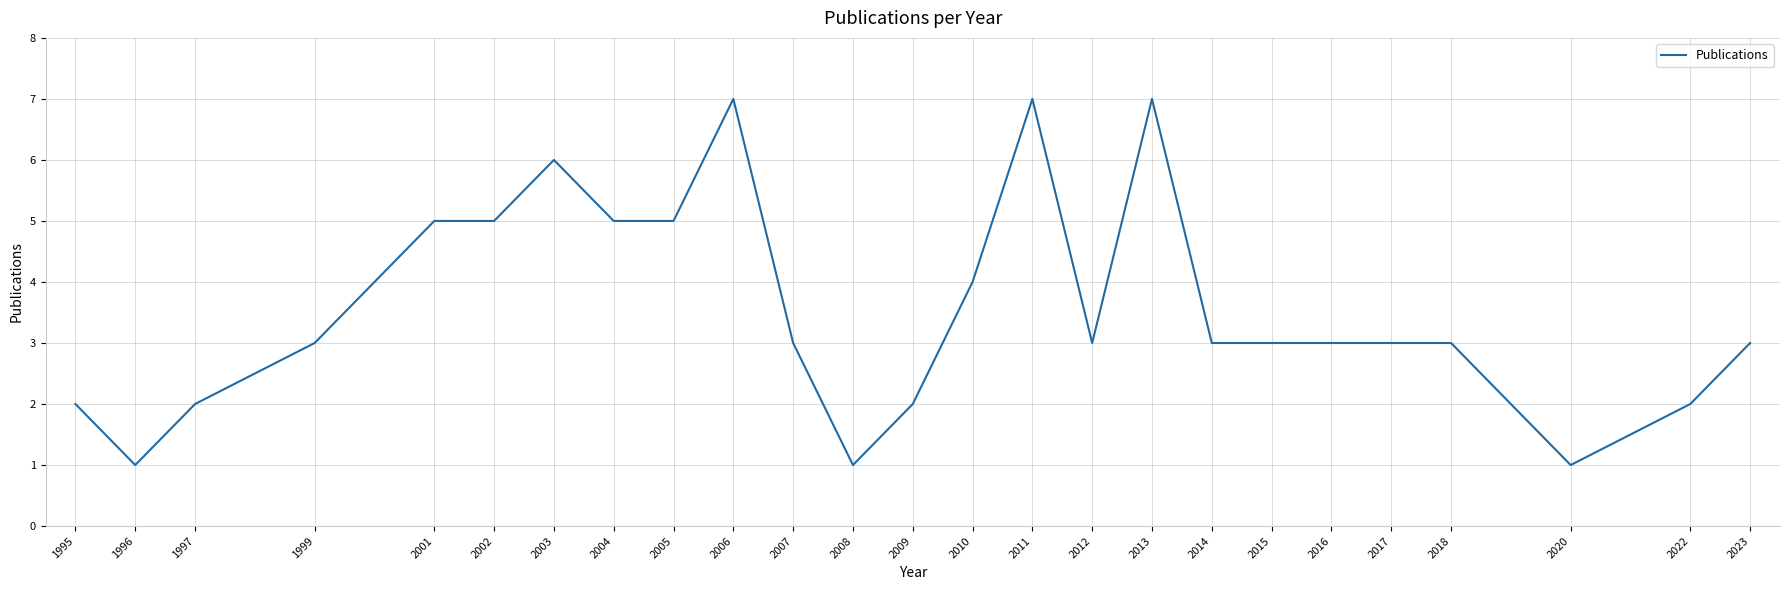

What is the greatest value displayed?

7